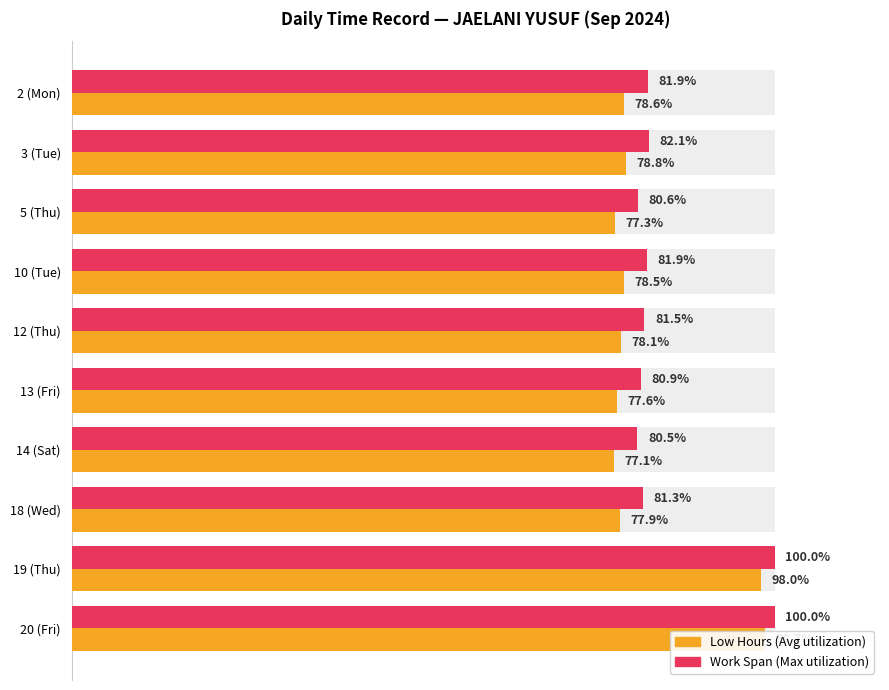

What is the difference between the highest and lowest values at 2 (Mon)?

3.3